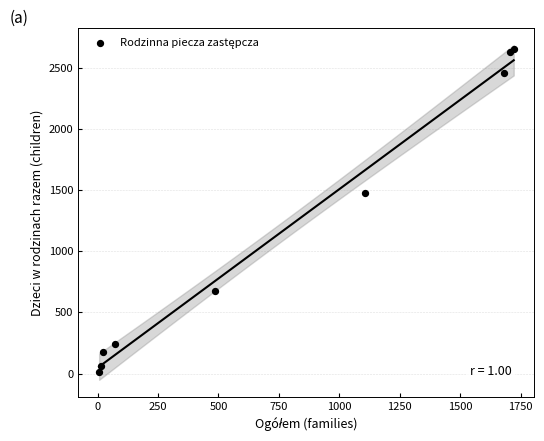

What Y value in the scatter plot is closest to 1334?

1475